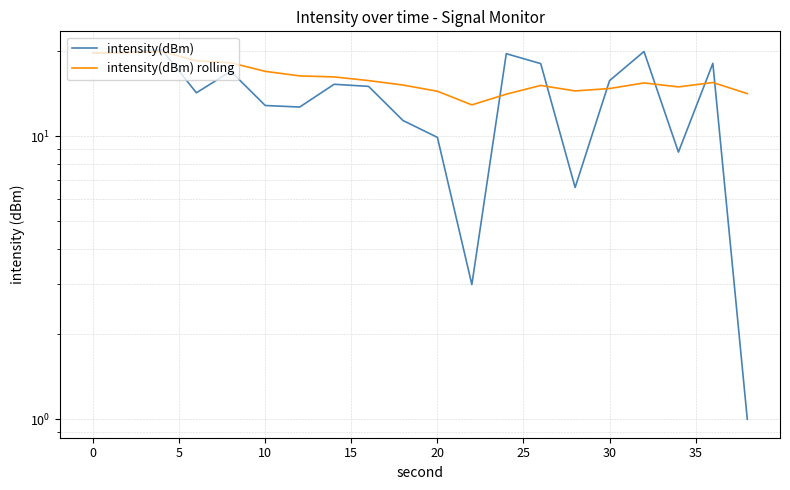

Reading left to right, transcribe all the data shown in this chart.

intensity(dBm): 19.7	19.8	20.2	14.2	16.9	12.8	12.7	15.2	15.0	11.4	9.9	3.0	19.6	18.0	6.6	15.7	19.9	8.8	18.1	1.0
intensity(dBm) rolling: 19.7	19.7	19.9	18.5	18.2	16.9	16.3	16.2	15.7	15.2	14.4	12.9	14.1	15.1	14.4	14.7	15.4	14.9	15.5	14.1